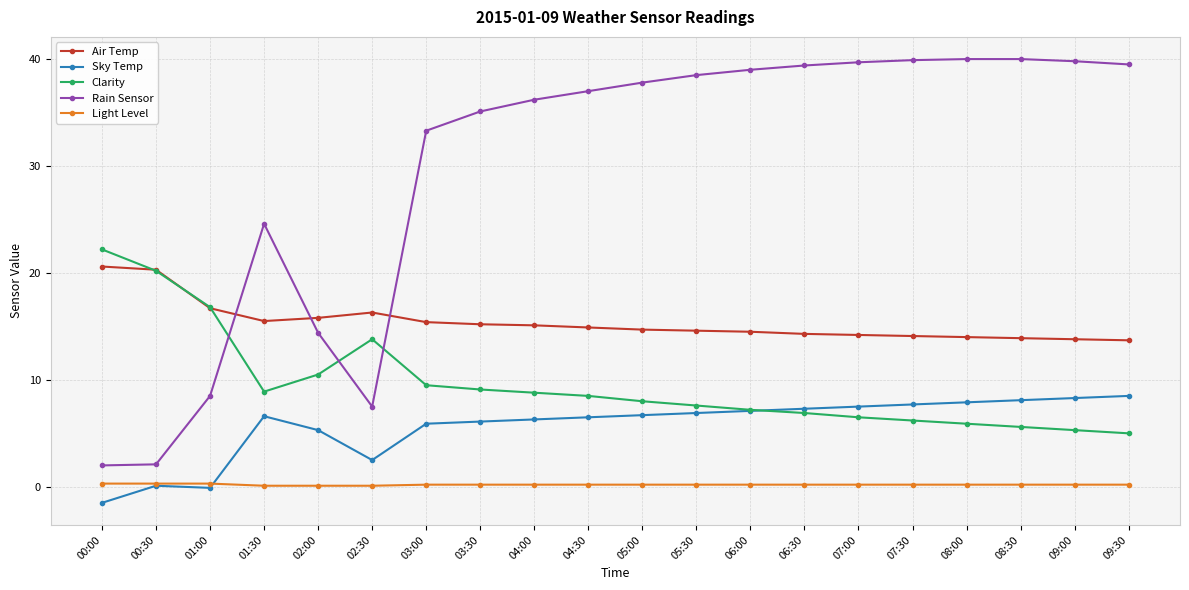

What value does the Air Temp series have at 03:00?

15.4